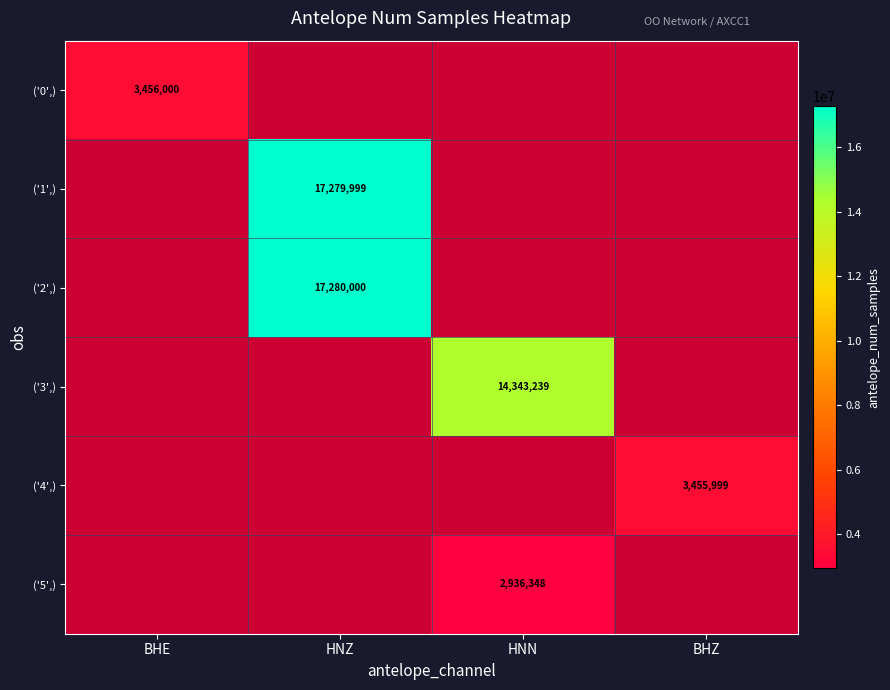

What is the smallest value displayed?

2936348.0